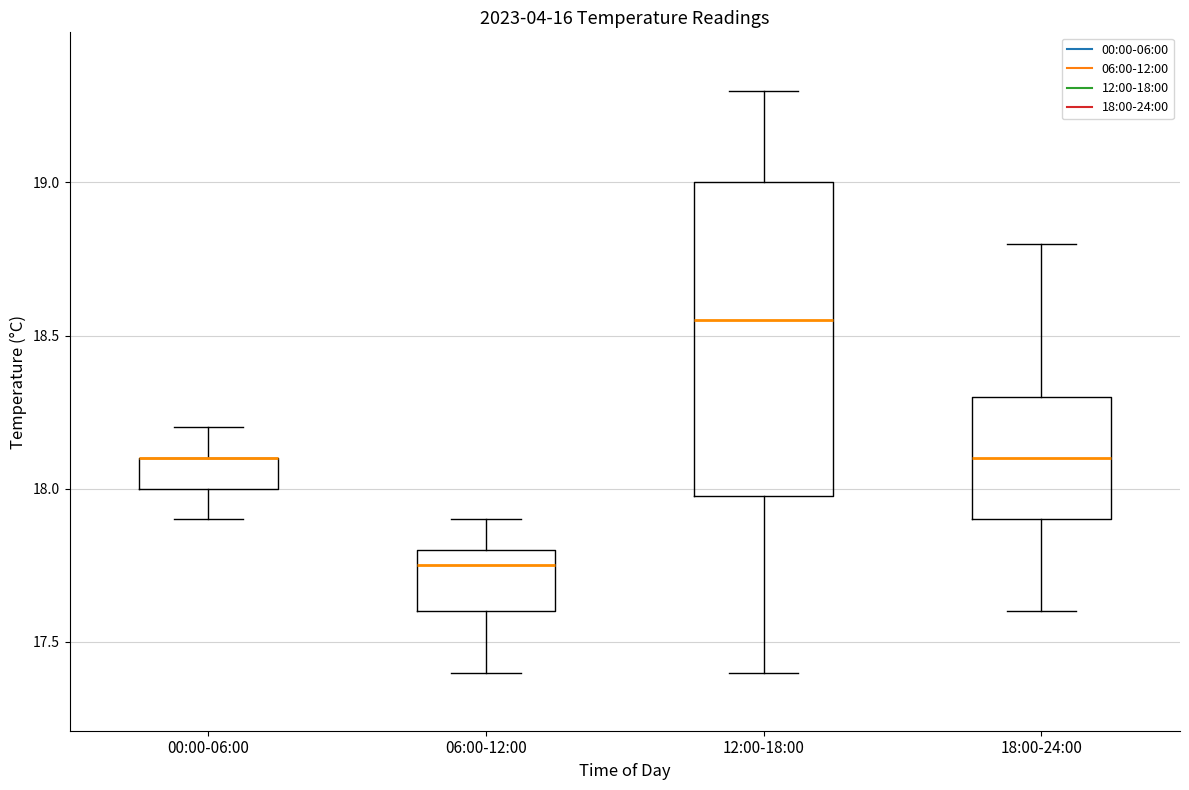

Where does the upper whisker of the box for 12:00-18:00 end on the y-axis? The values are not printed on the chart, so give them approximately, as read against the axis.

19.30